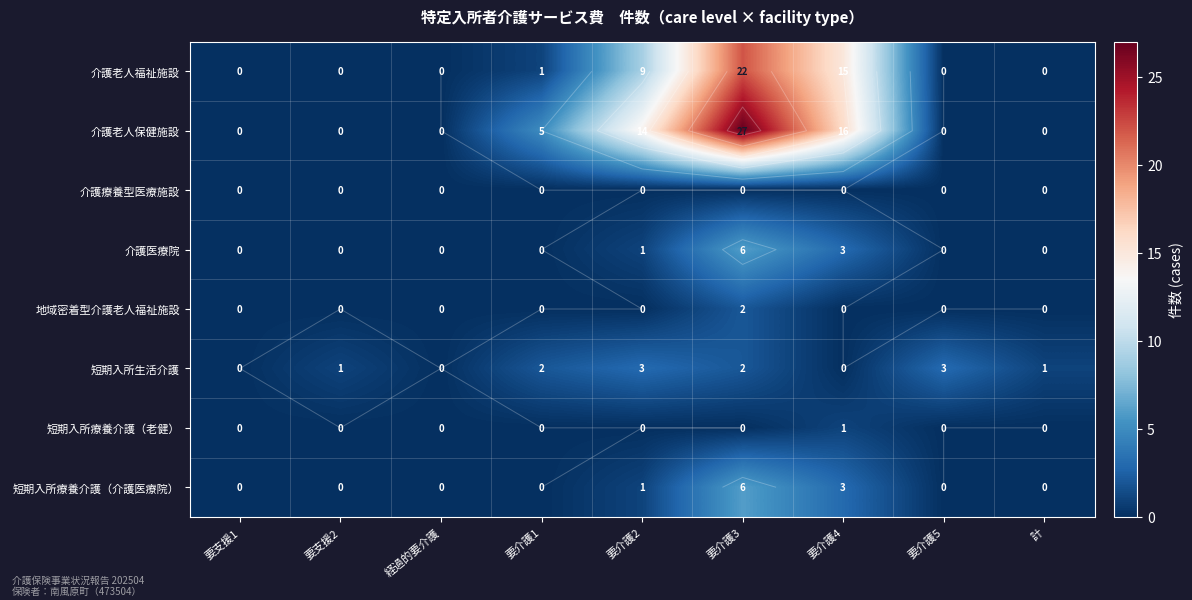

What is the difference between the maximum and minimum values in the 地域密着型介護老人福祉施設 series?

2